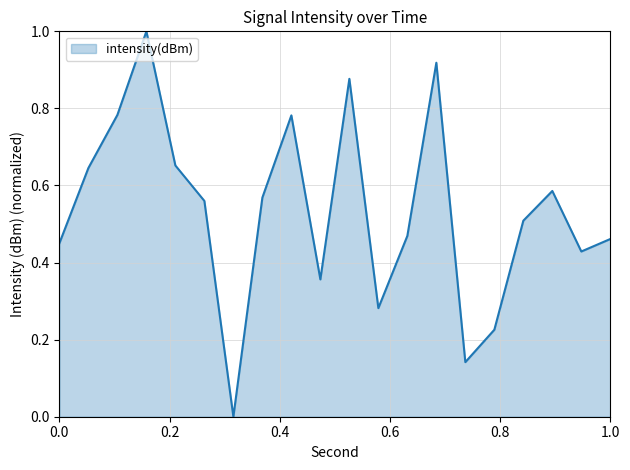

What is the greatest value displayed?

1.0